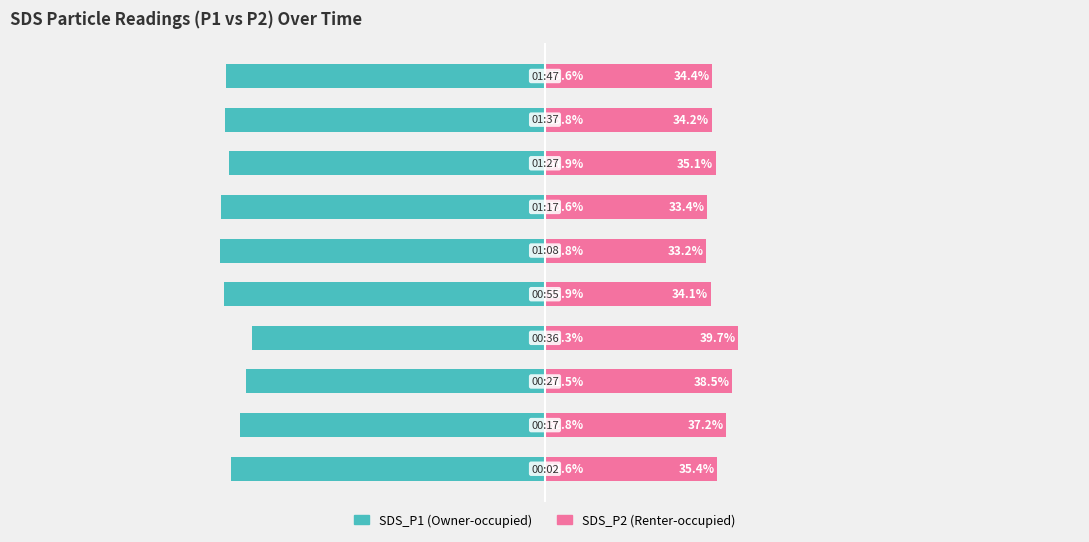

Is it true that SDS_P1 equals -34.9 at −25?

False